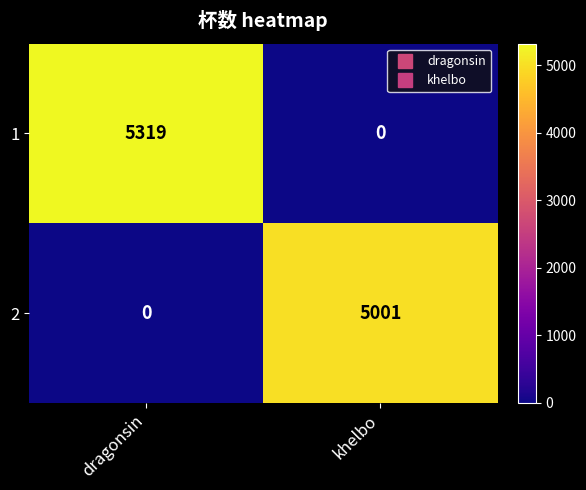

Reading right to left, transcribe all the data shown in this chart.

1: khelbo=0	dragonsin=5319
2: khelbo=5001	dragonsin=0